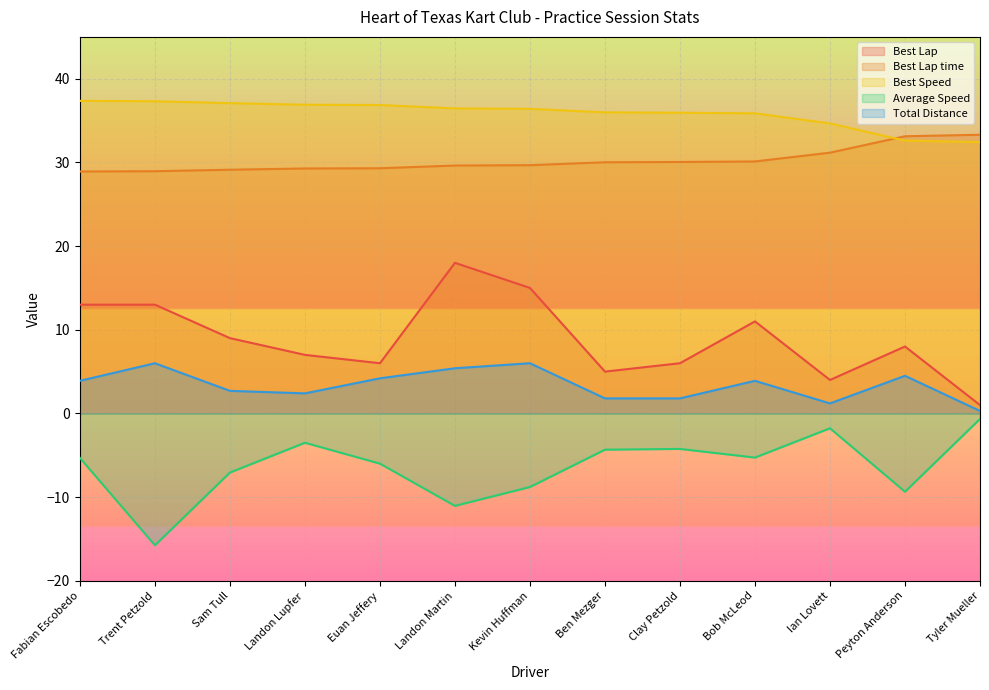

Reading left to right, what are all the values shown in this chart?

Best Lap: 13.0	13.0	9.0	7.0	6.0	18.0	15.0	5.0	6.0	11.0	4.0	8.0	1.0
Best Lap time: 28.9	28.9	29.1	29.3	29.3	29.6	29.7	30.0	30.1	30.1	31.2	33.1	33.3
Best Speed: 37.4	37.3	37.1	36.9	36.9	36.5	36.4	36.0	35.9	35.9	34.7	32.6	32.4
Average Speed: -5.3	-15.8	-7.1	-3.5	-6.0	-11.0	-8.8	-4.3	-4.2	-5.3	-1.8	-9.4	-0.7
Total Distance: 3.9	6.0	2.7	2.4	4.2	5.4	6.0	1.8	1.8	3.9	1.2	4.5	0.3